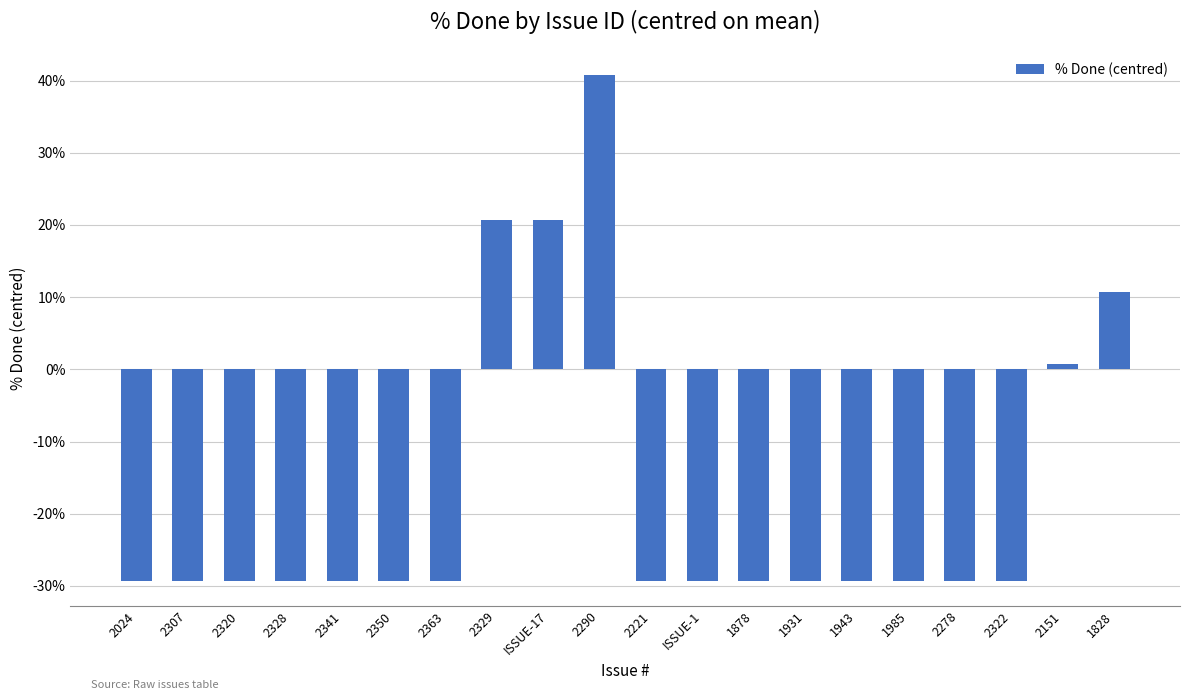

Are the bars grouped side by side (vs. stacked)?

No